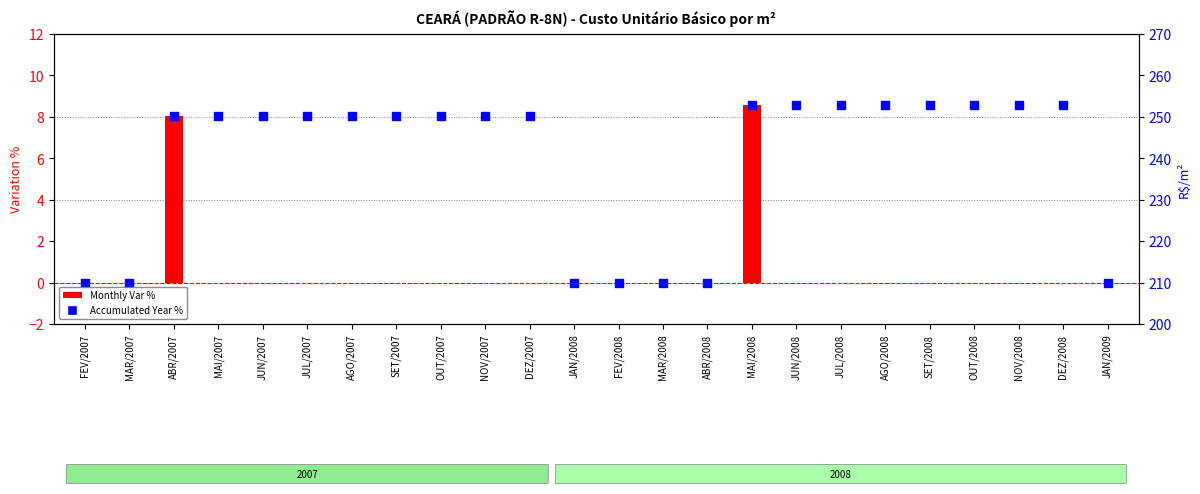

What are all the series names shown in the legend?

Monthly Var %, Accumulated Year %